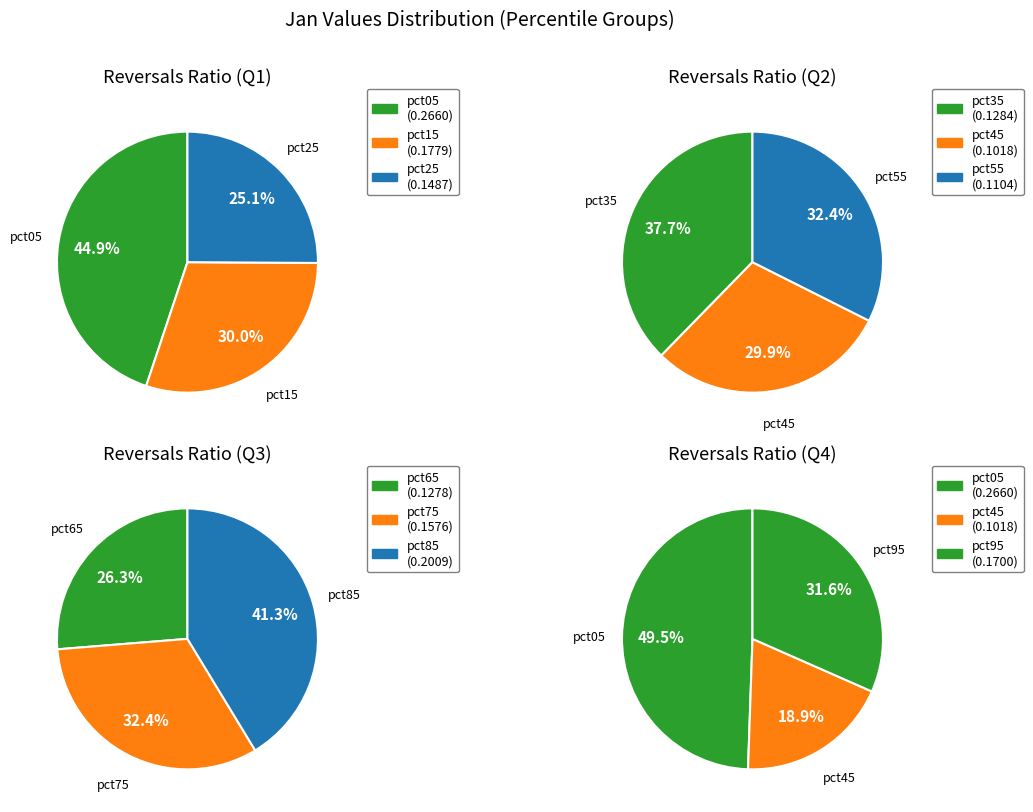

Rank the categories by value from highest to lowest.

pct05, pct85, pct15, pct95, pct75, pct25, pct35, pct65, pct55, pct45